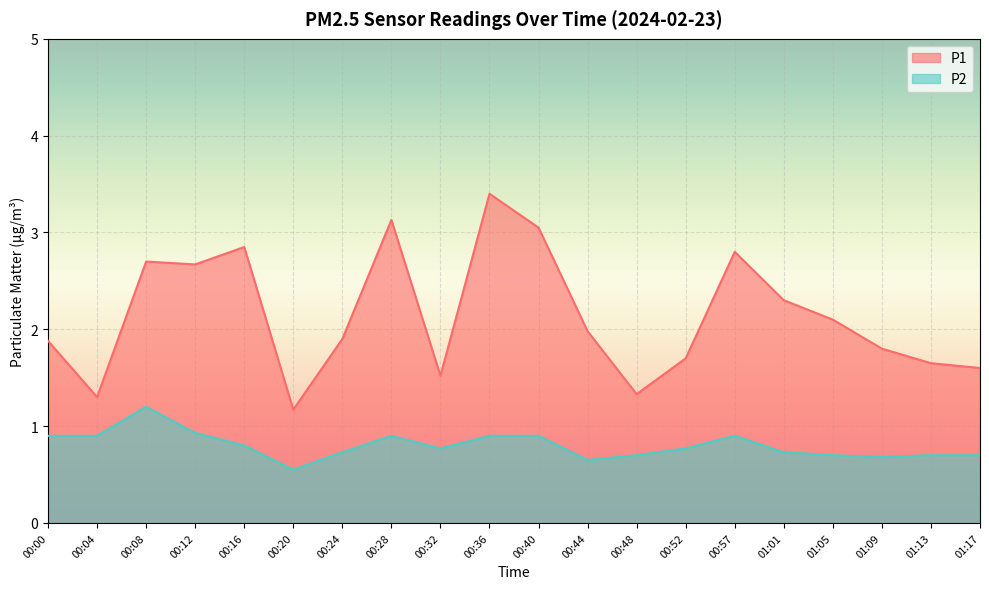

What are all the series names shown in the legend?

P1, P2